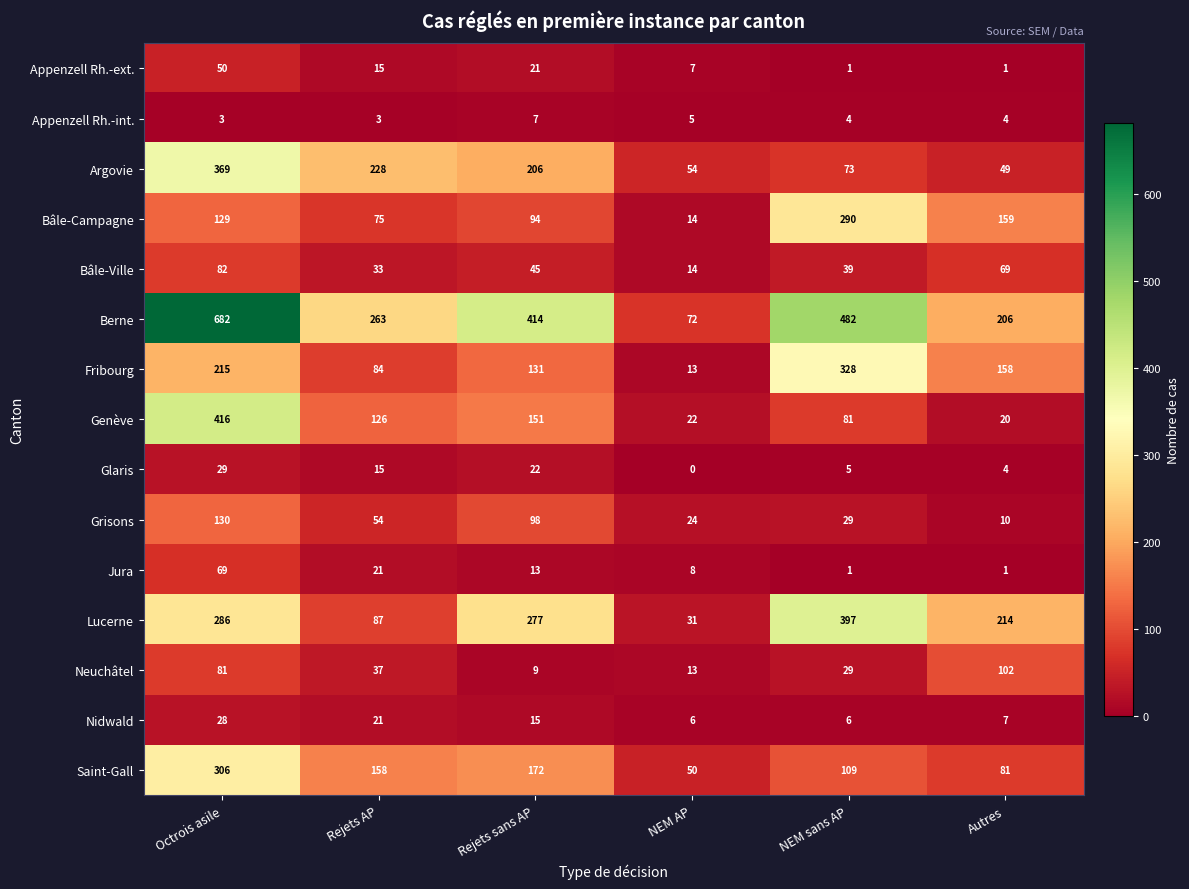

What is the maximum value shown in the chart?

682